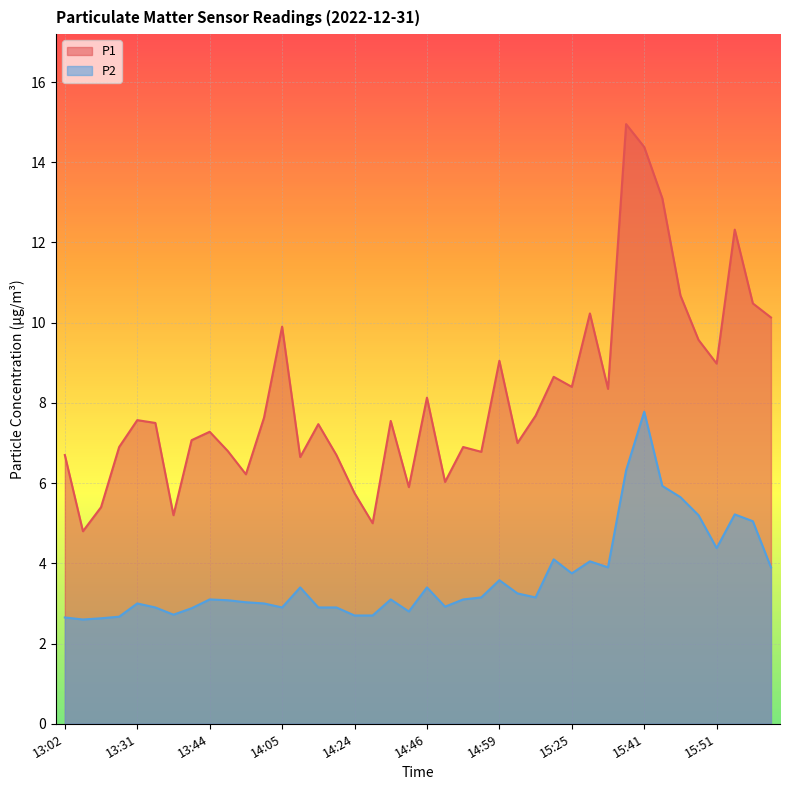

What is the approximate value of P2 at 15:28?

4.0